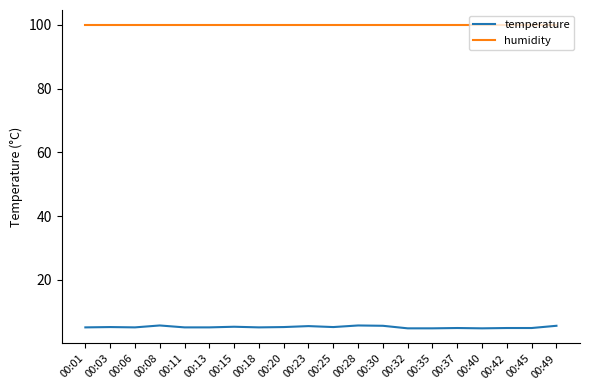

List the series in order of their peak value, lowest first.

temperature, humidity